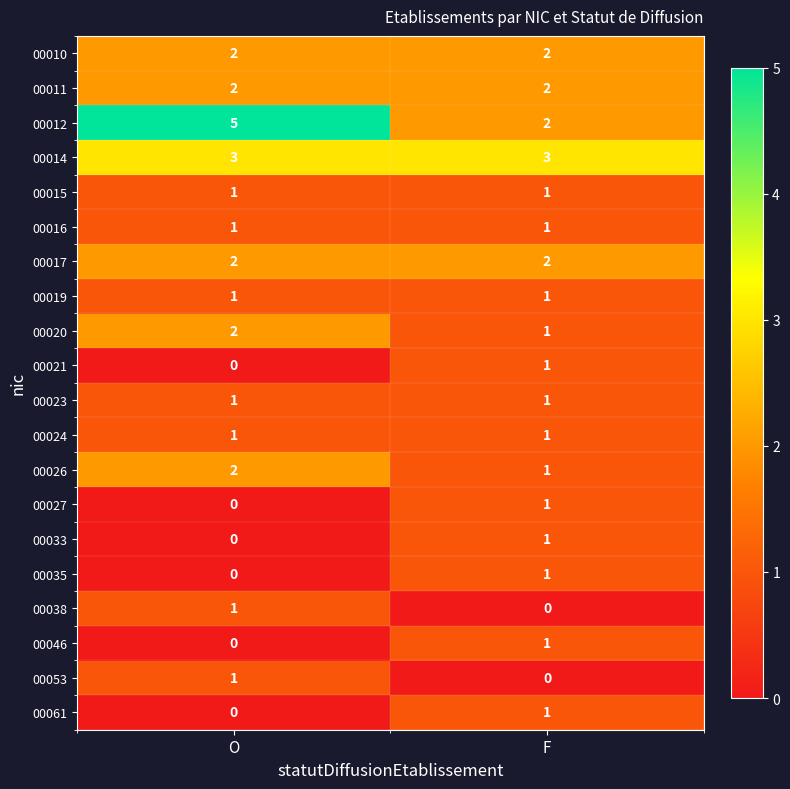

The 00061 series shows 0 at F. True or false?

False